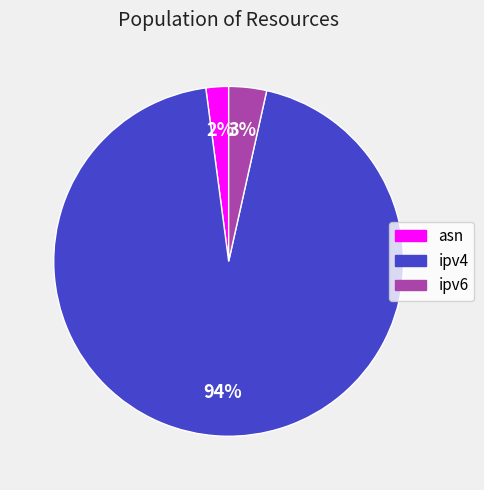

Which slice is the largest?

ipv4